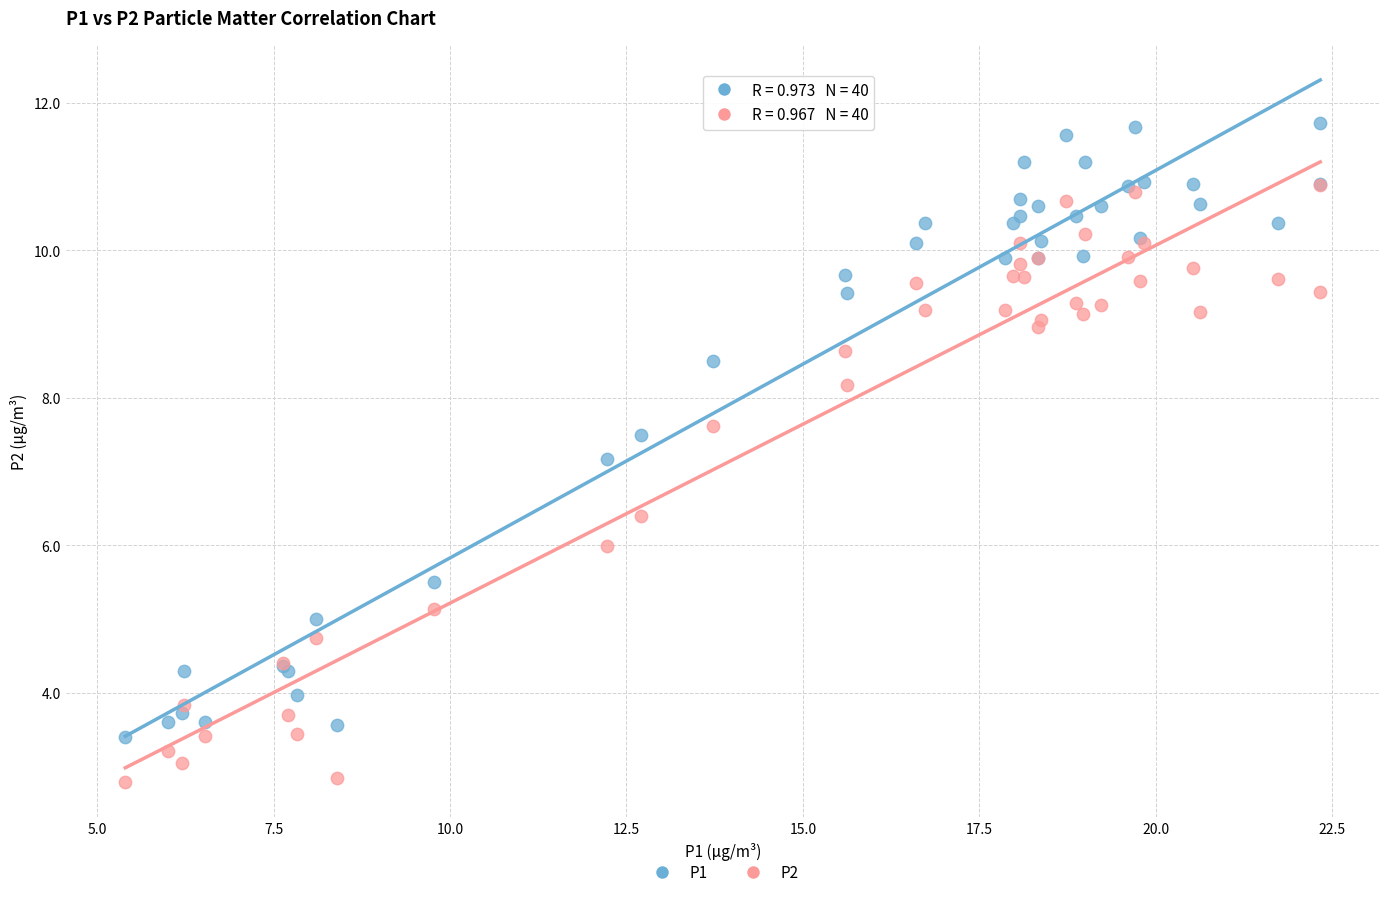

Across all series, what Y value is closest to 7?

7.2